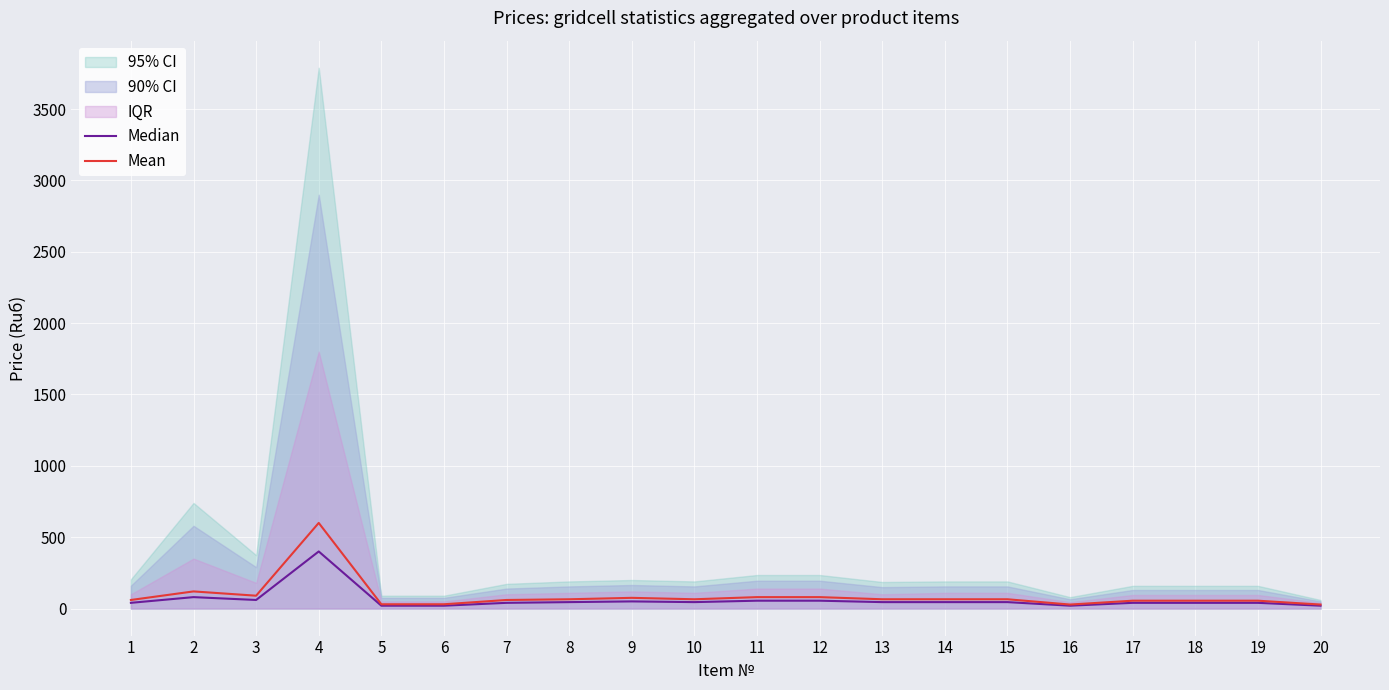

Rank the series by their average value, from lowest to highest.

Median, Mean